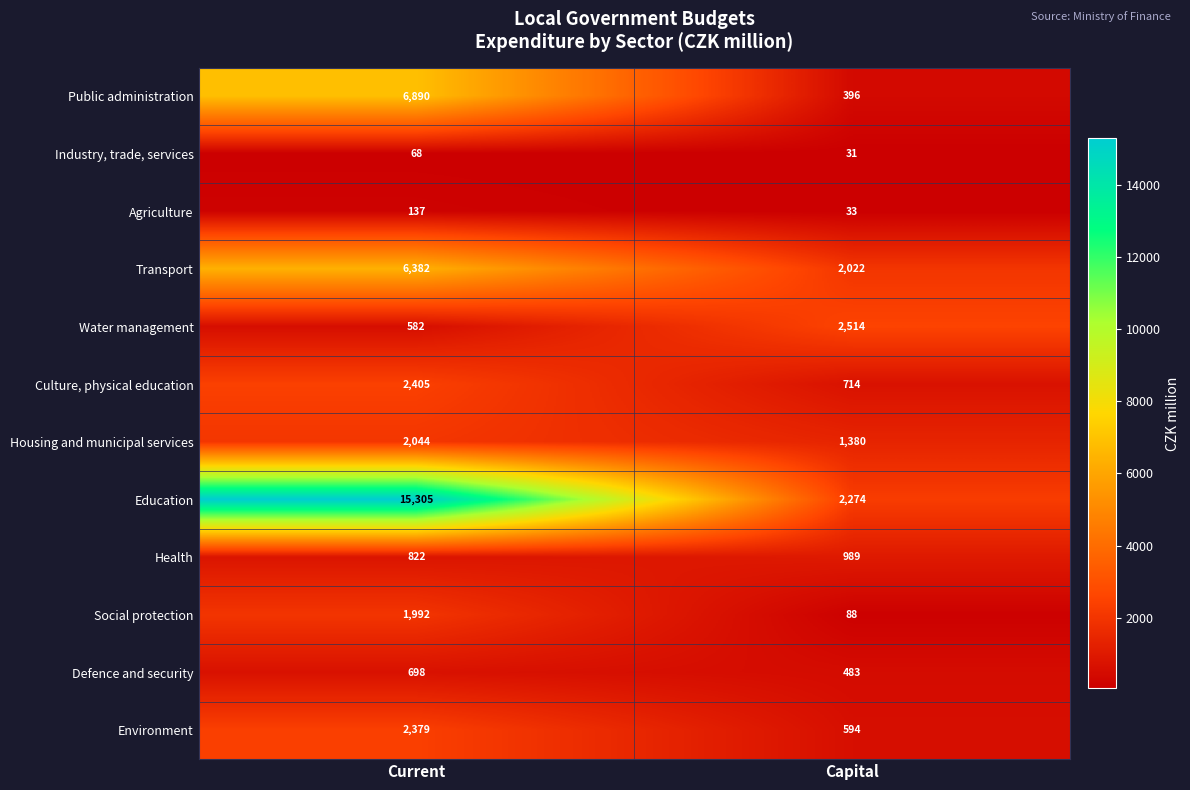

What is the sum of the Industry, trade, services values at Capital and Current?

99